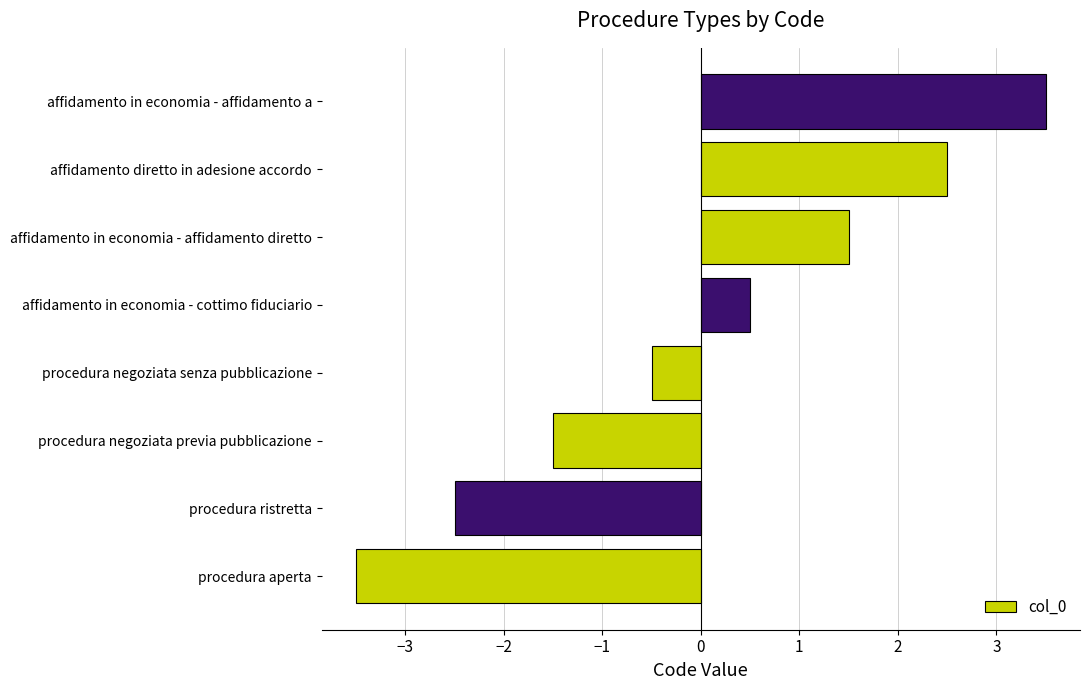

What is the change in value from procedura negoziata previa pubblicazione to affidamento in economia - affidamento diretto?

+3.0